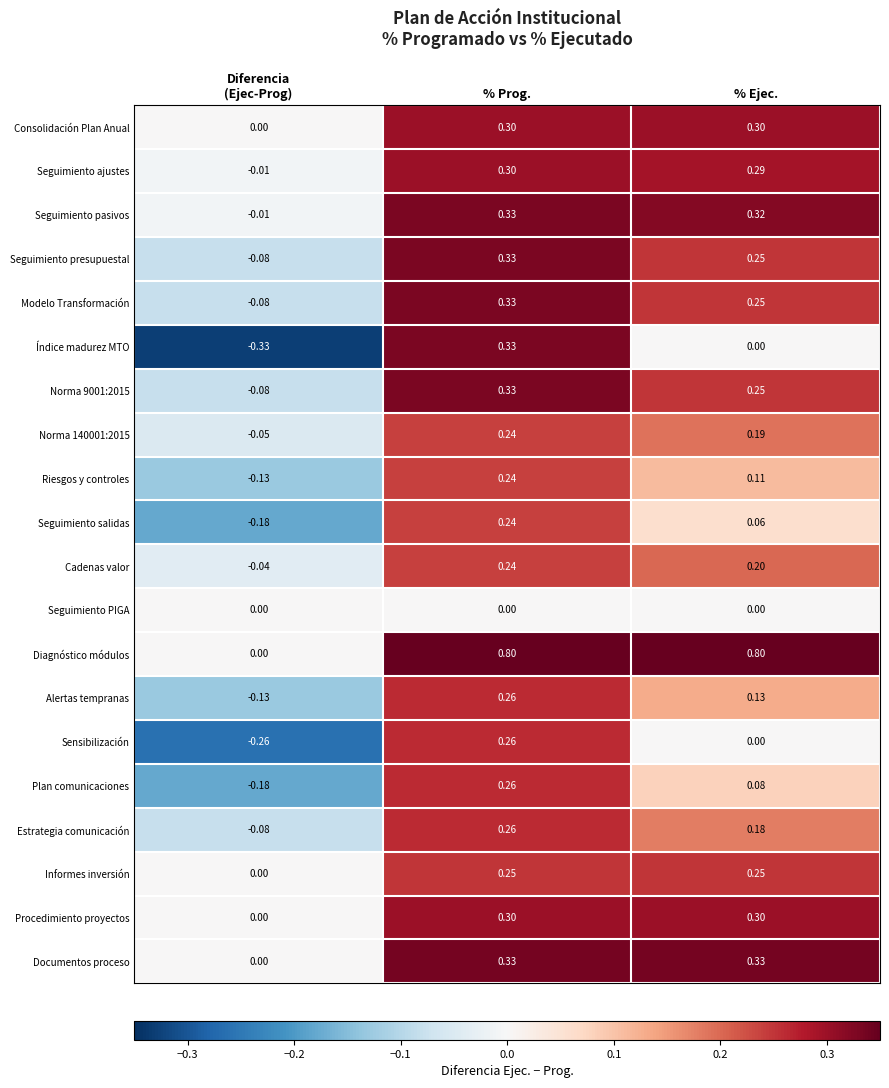

Which series has the largest total across all categories?

Diagnóstico módulos